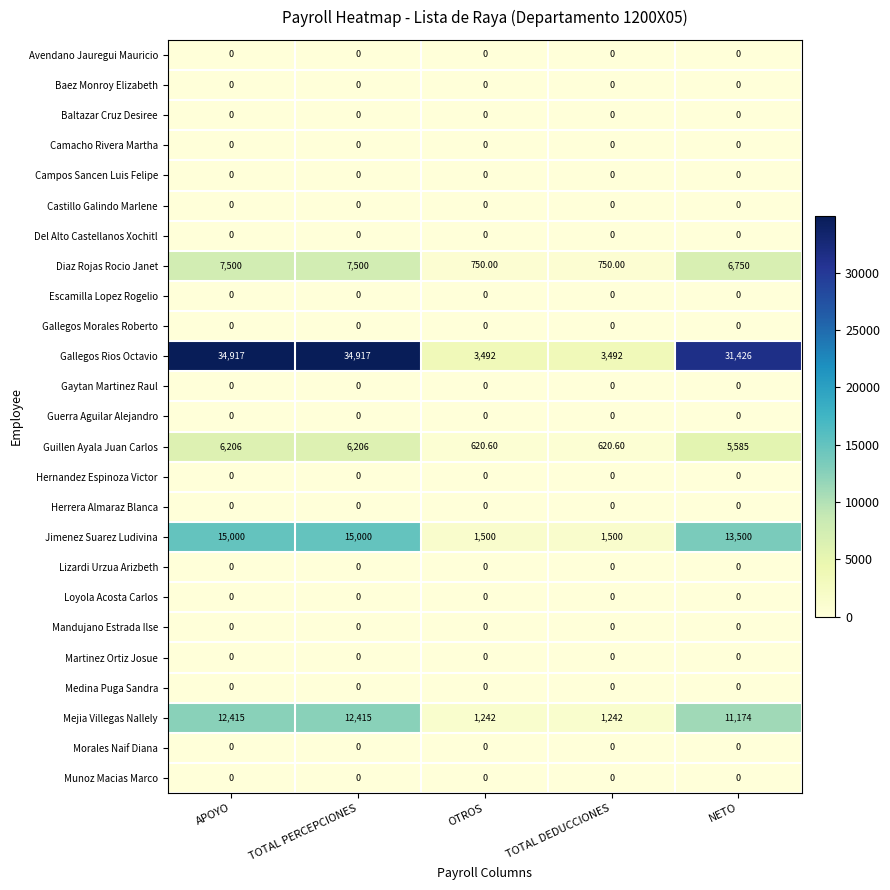

How many data points does each series have?

5